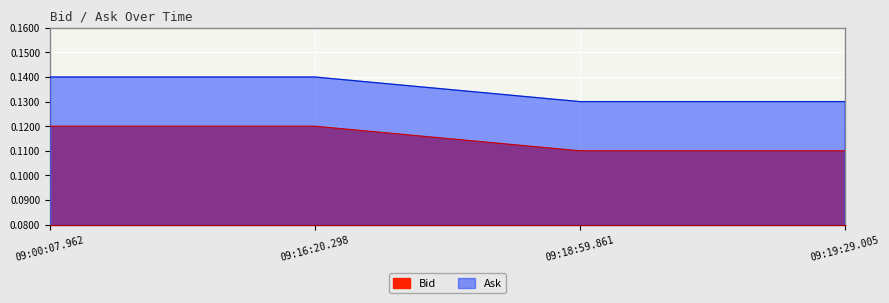

True or false: Bid has more than 1 interior local peaks.

False